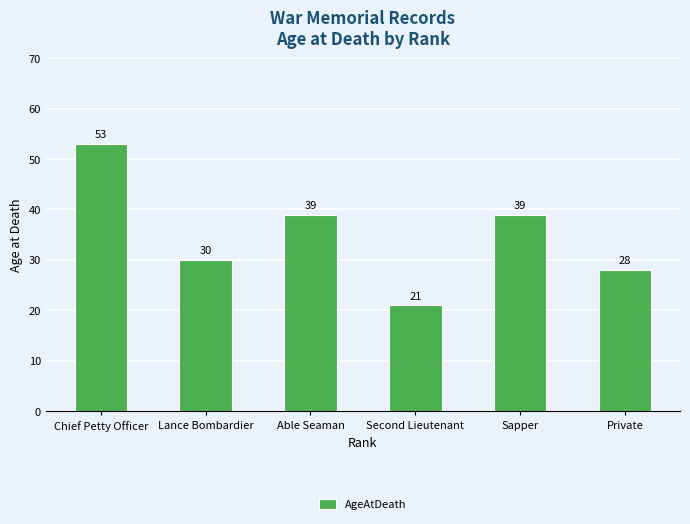

Reading left to right, extract all data points from this chart.

Chief Petty Officer=53	Lance Bombardier=30	Able Seaman=39	Second Lieutenant=21	Sapper=39	Private=28